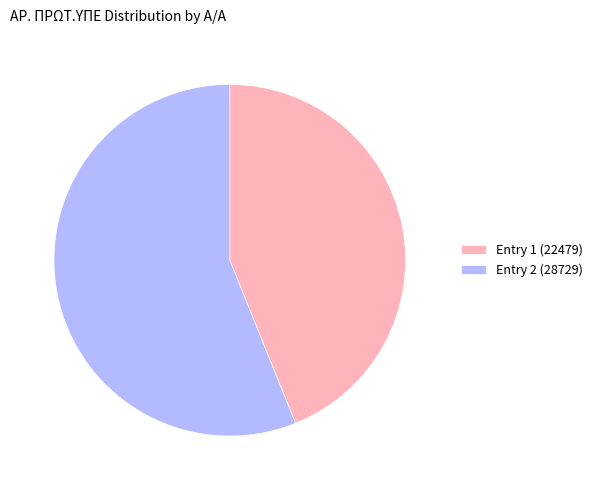

Which category has the biggest portion of the pie?

Entry 2 (28729)